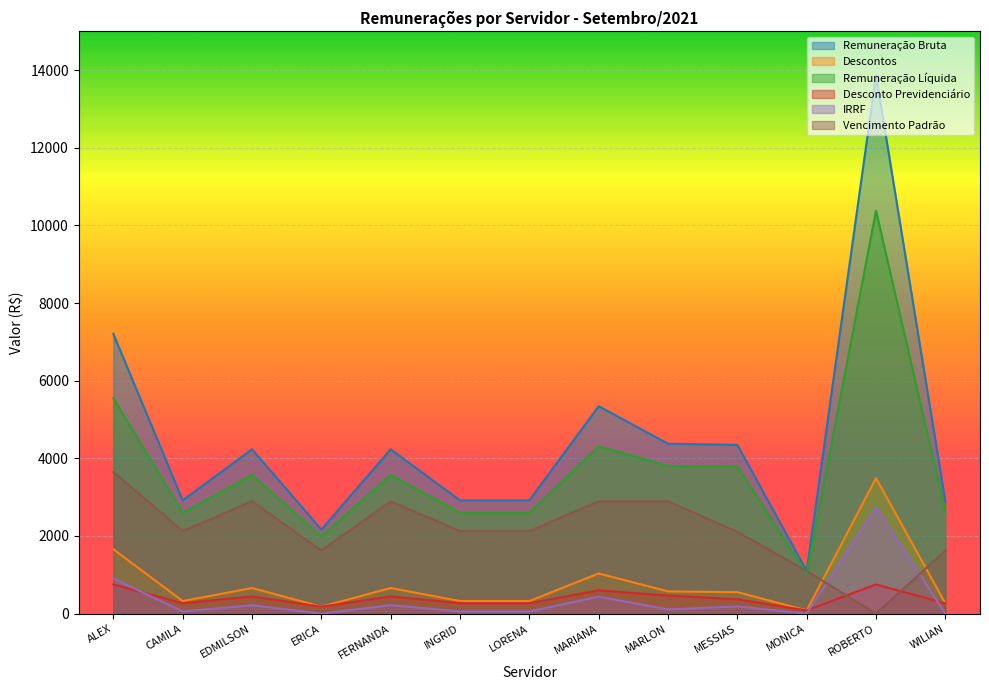

Where does the IRRF series first go above 108?

ALEX